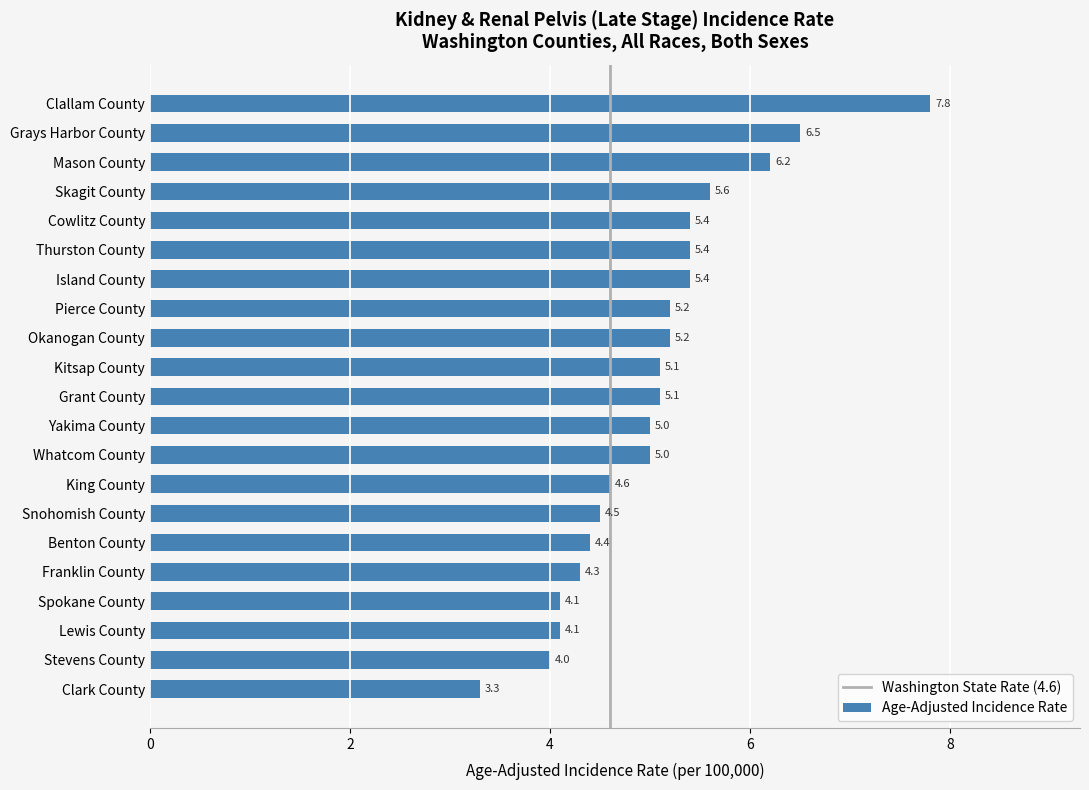

How many categories are shown in the chart?

21